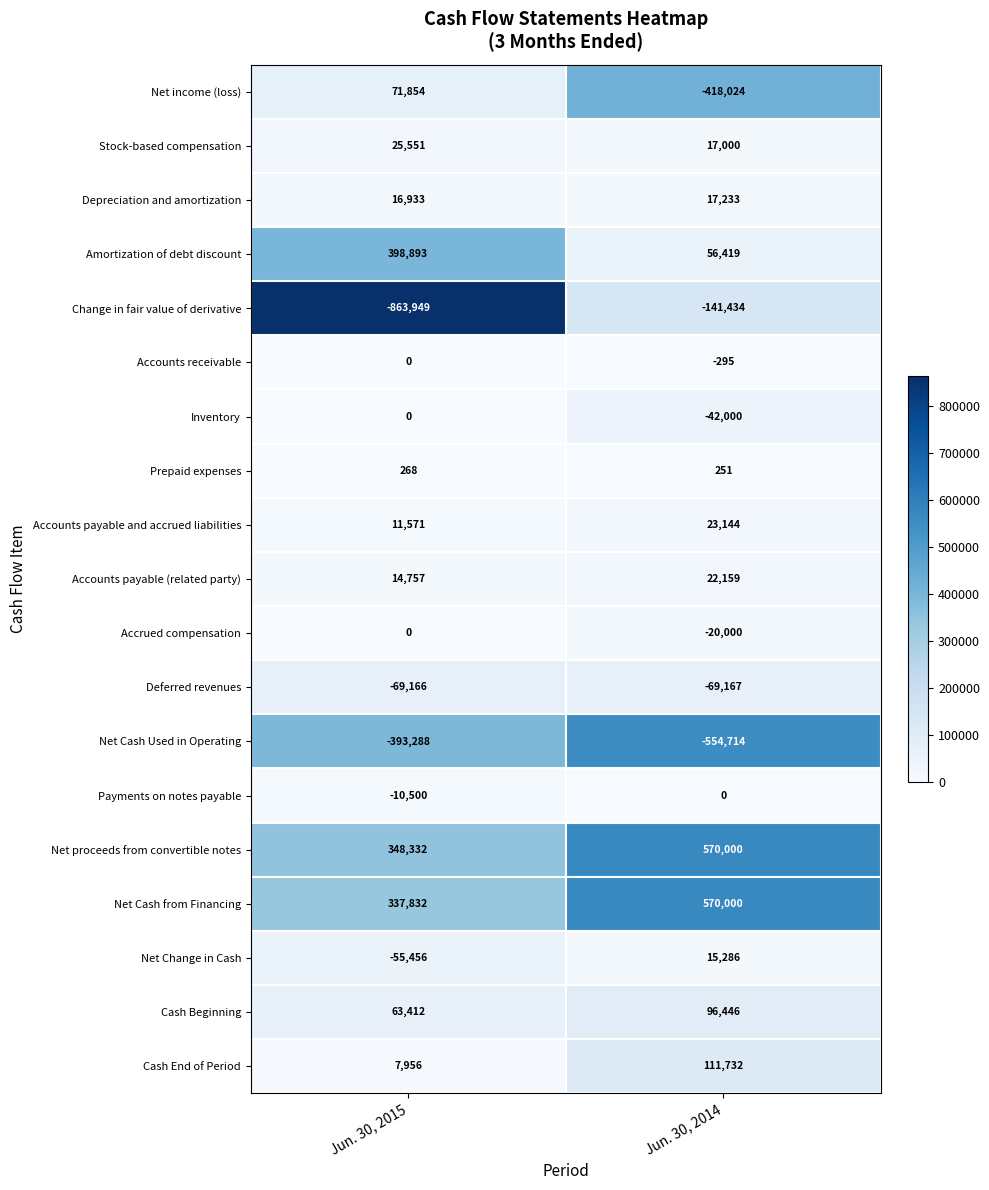

The value of Cash Beginning at Jun. 30, 2014 is 96446. True or false?

True